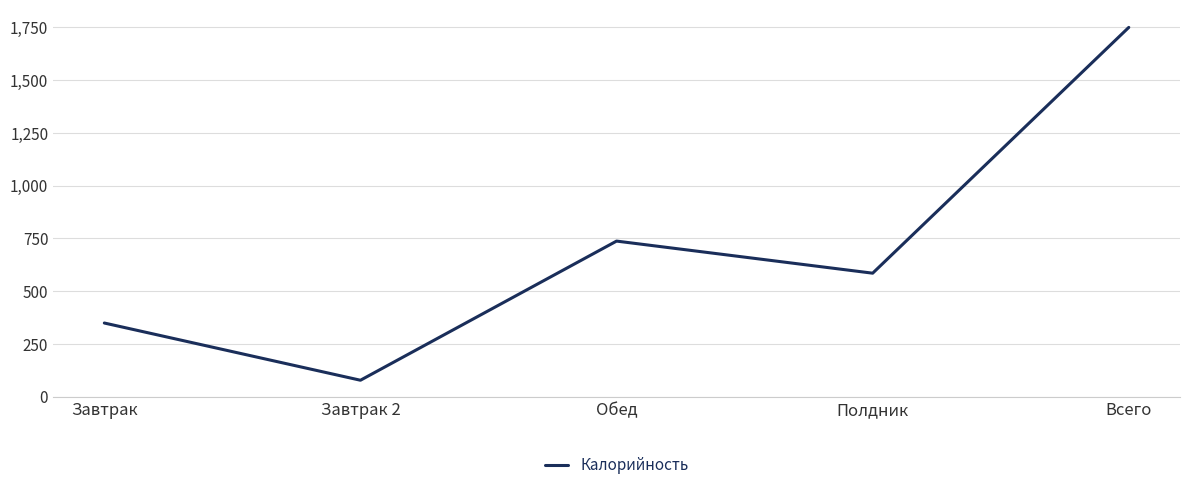

What is the difference between the values at Завтрак 2 and Завтрак?

271